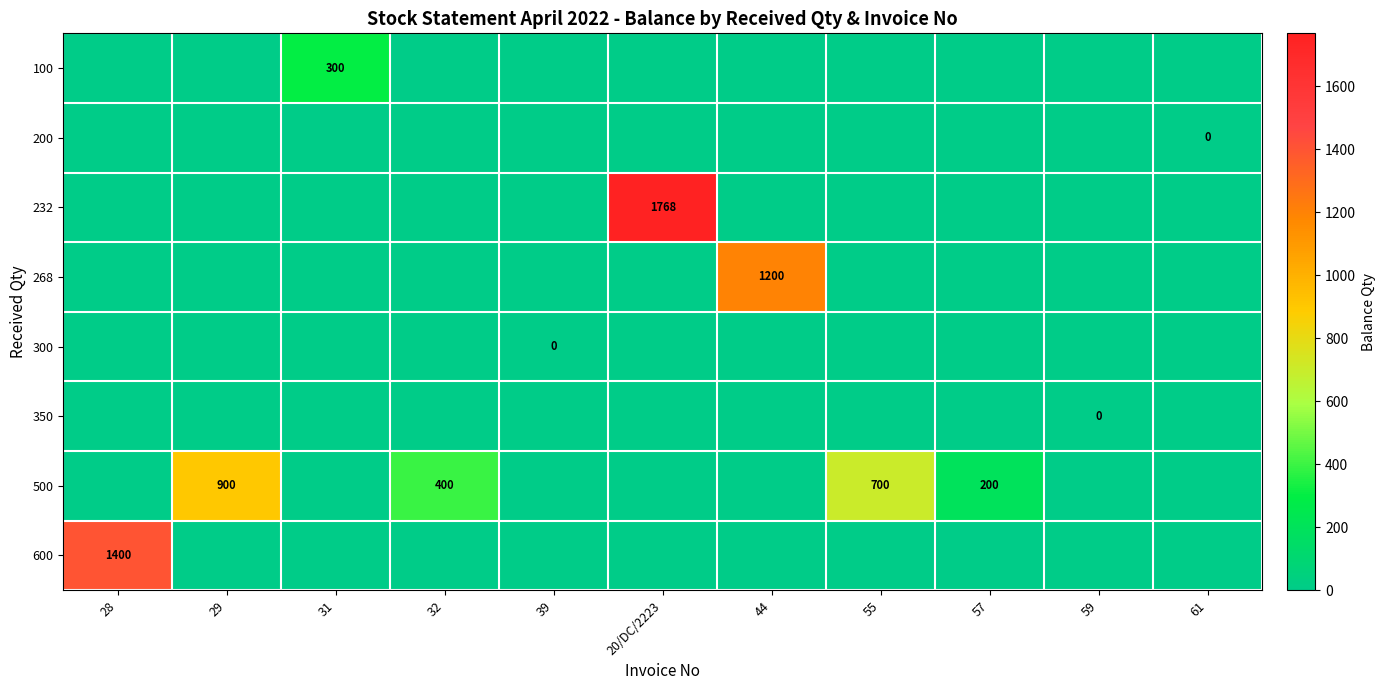

What is the maximum value for row_0?

300